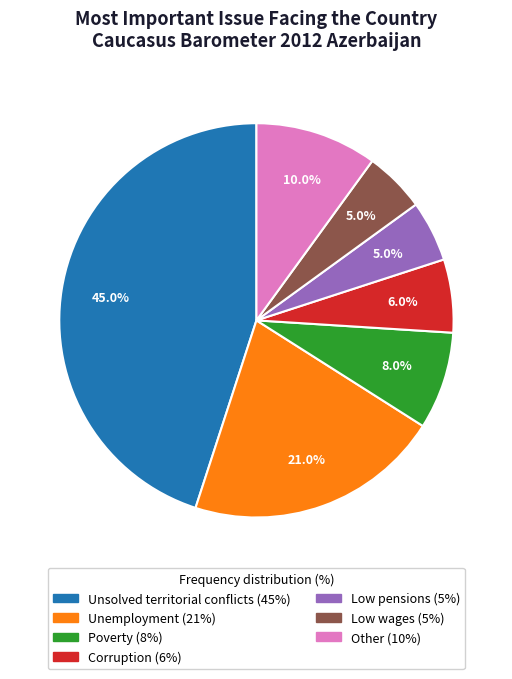

Is there any slice that represents more than half of the pie?

No